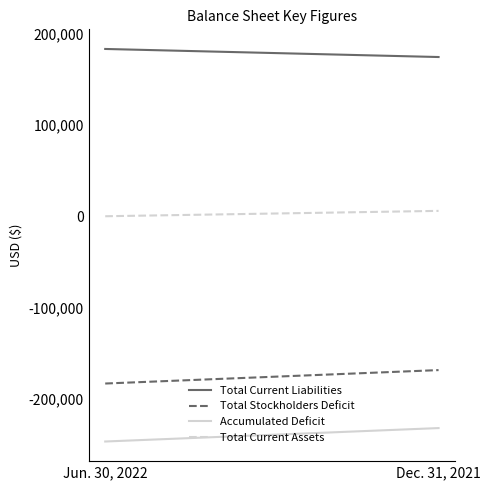

What is the difference between the Total Stockholders Deficit values at Dec. 31, 2021 and Jun. 30, 2022?

14748